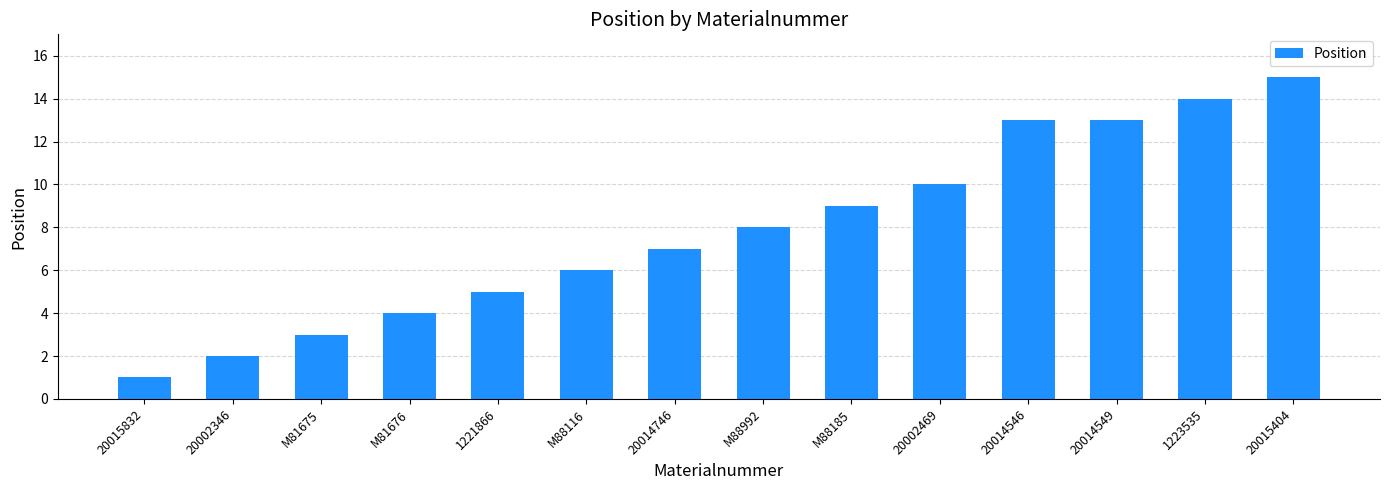

What is the label of the 4th bar from the left?

M81676